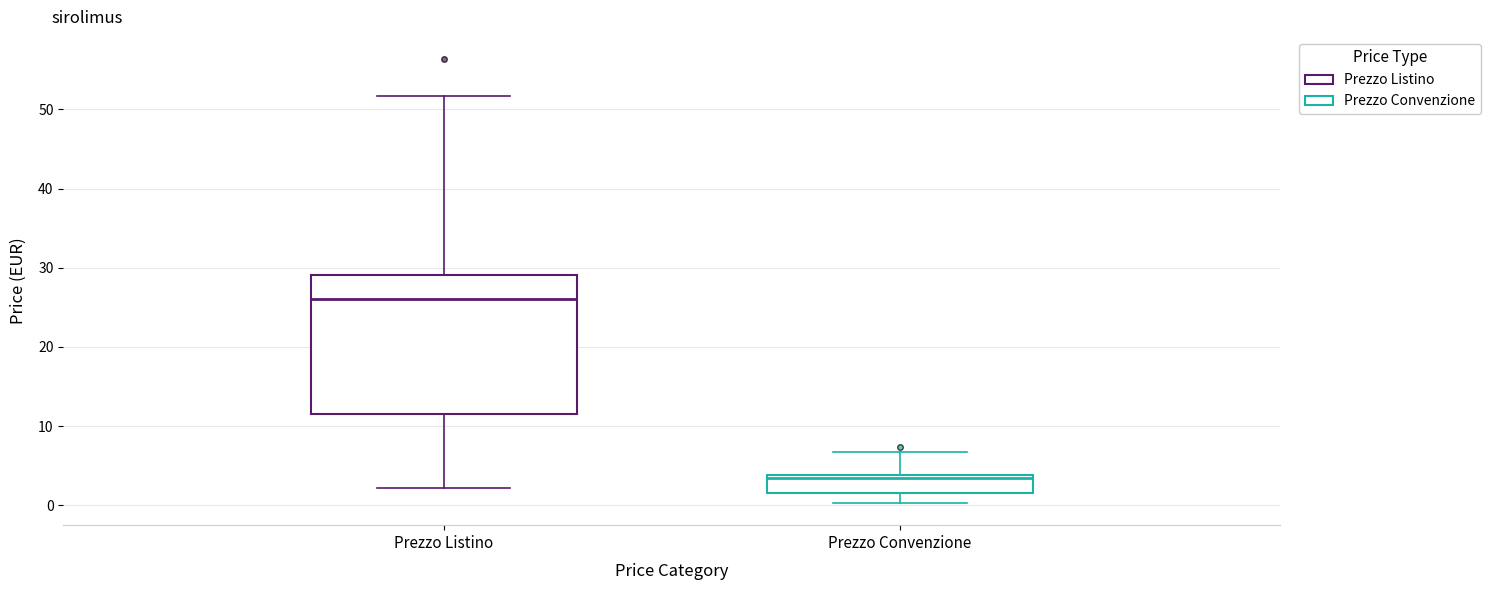

Reading left to right, read every box against the y-axis: the position of its median line, the range the box covers, and the ends of its whiskers. The values are not printed on the chart, so give them approximately, as read against the axis.

Prezzo Listino: median 26, box 12 to 29, whiskers 2 to 52
Prezzo Convenzione: median 3, box 2 to 4, whiskers 0 to 7